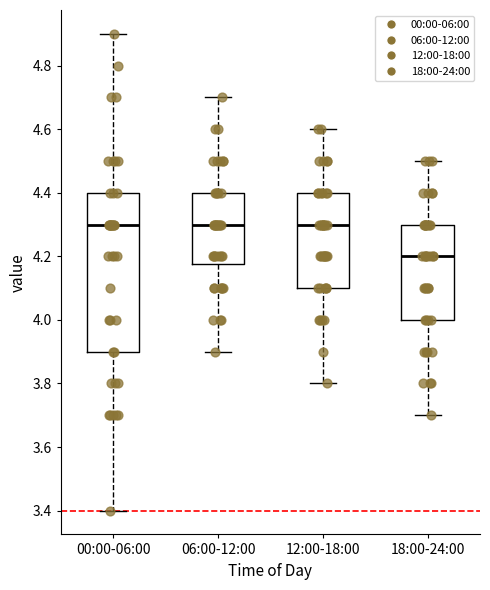

Reading left to right, read every box against the y-axis: the position of its median line, the range the box covers, and the ends of its whiskers. The values are not printed on the chart, so give them approximately, as read against the axis.

00:00-06:00: median 4.30, box 3.90 to 4.40, whiskers 3.40 to 4.90
06:00-12:00: median 4.30, box 4.18 to 4.40, whiskers 3.90 to 4.70
12:00-18:00: median 4.30, box 4.10 to 4.40, whiskers 3.80 to 4.60
18:00-24:00: median 4.20, box 4.00 to 4.30, whiskers 3.70 to 4.50